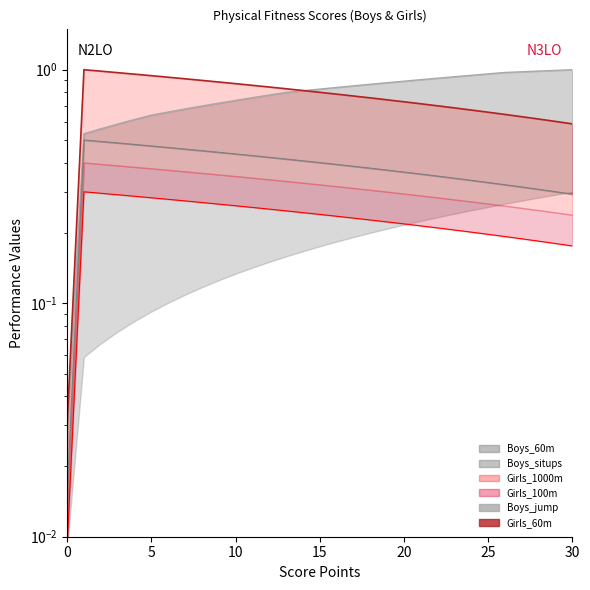

What is the spread (max minus min) of values at 21?

0.2